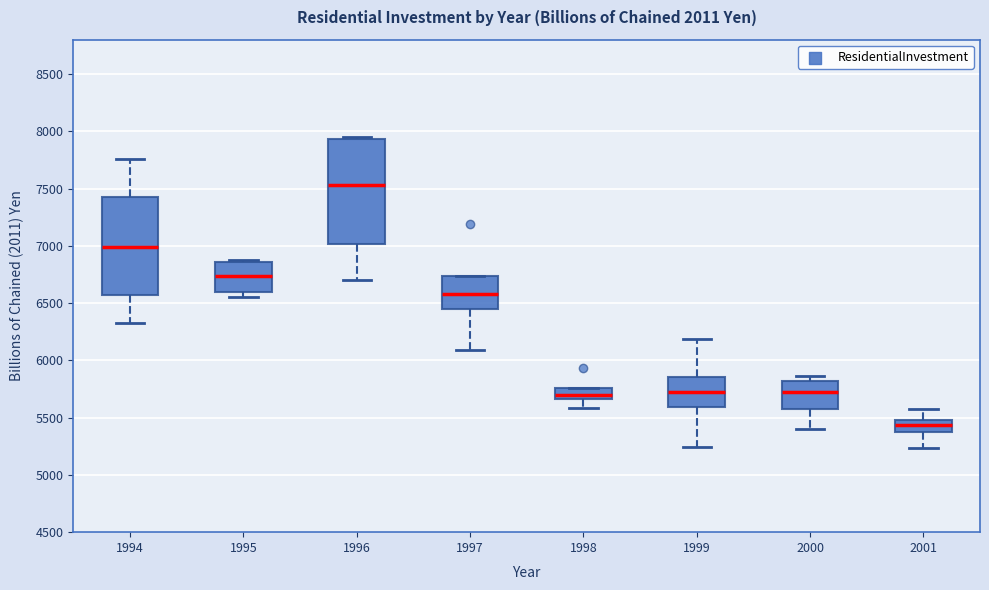

Reading left to right, transcribe this box plot: for each box, give where its median line is, the range the box spans, and where its two whiskers end, as read against the y-axis. The values are not printed on the chart, so give them approximately, as read against the axis.

1994: median 7000, box 6550 to 7450, whiskers 6300 to 7750
1995: median 6750, box 6600 to 6850, whiskers 6550 to 6850 (just above the box's upper edge)
1996: median 7550, box 7000 to 7950, whiskers 6700 to 7950
1997: median 6600, box 6450 to 6750, whiskers 6100 to 6750
1998: median 5700, box 5650 to 5750, whiskers 5600 to 5750
1999: median 5700, box 5600 to 5850, whiskers 5250 to 6200
2000: median 5700, box 5600 to 5800, whiskers 5400 to 5850
2001: median 5450, box 5400 to 5500, whiskers 5250 to 5550